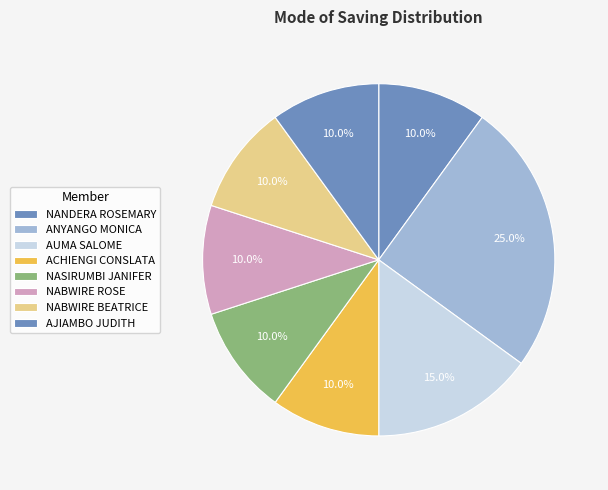

How many slices are in this pie chart?

8